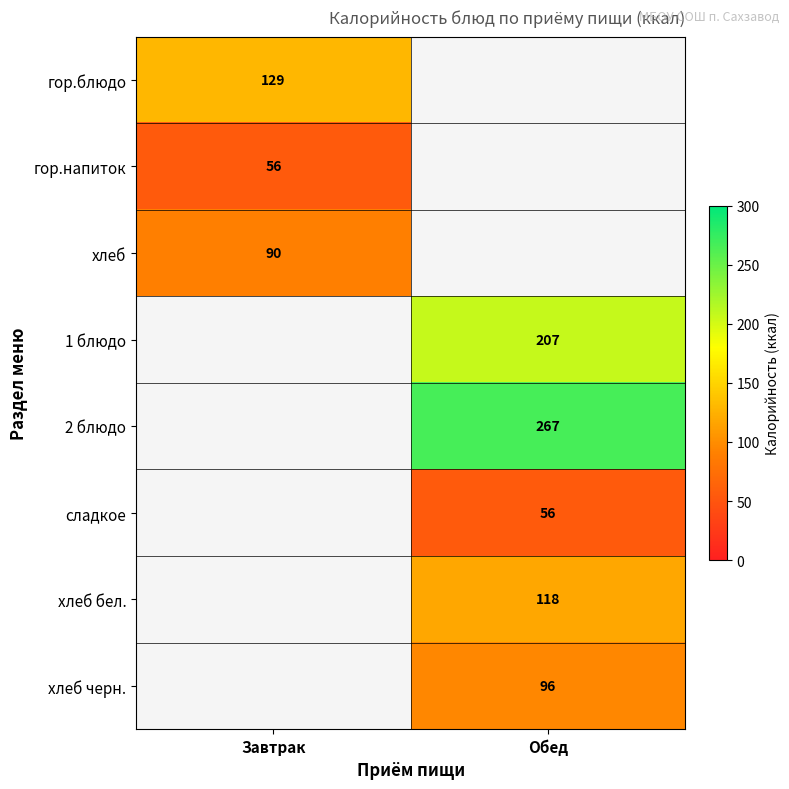

At how many categories does at least one series exceed 67?

2